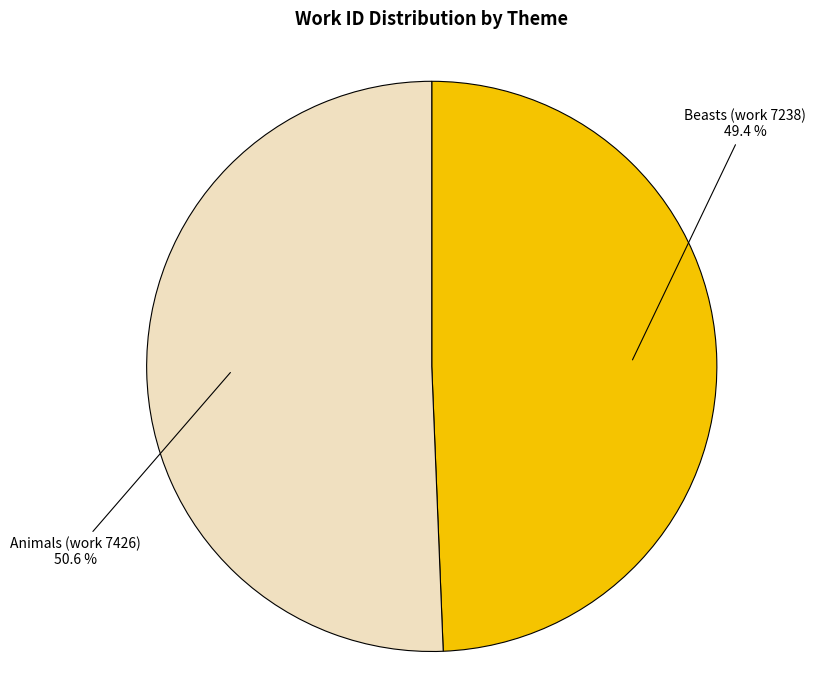

Is there any slice that represents more than half of the pie?

Yes